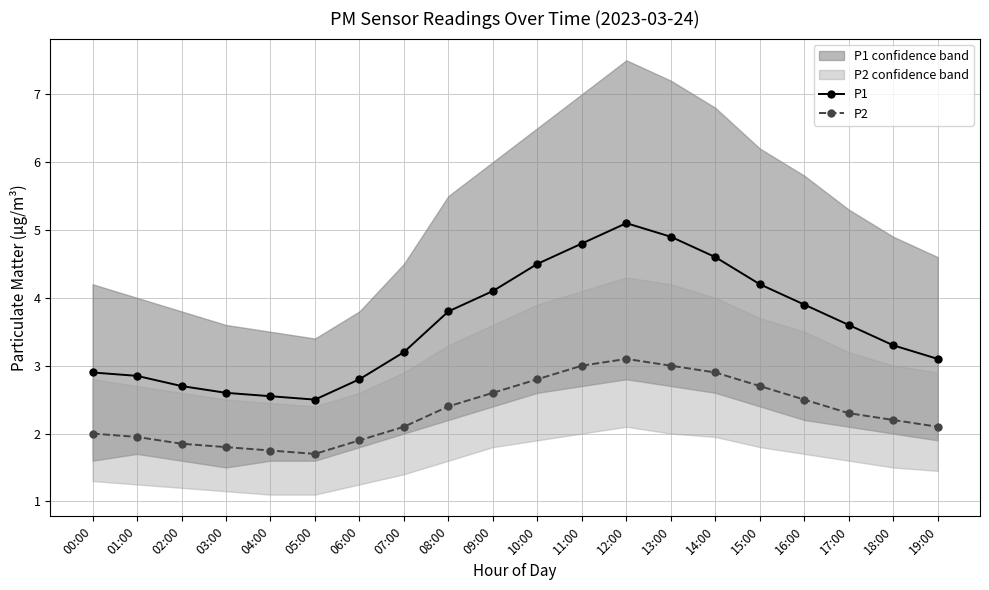

What is the difference between the highest and lowest values at 02:00?

0.9